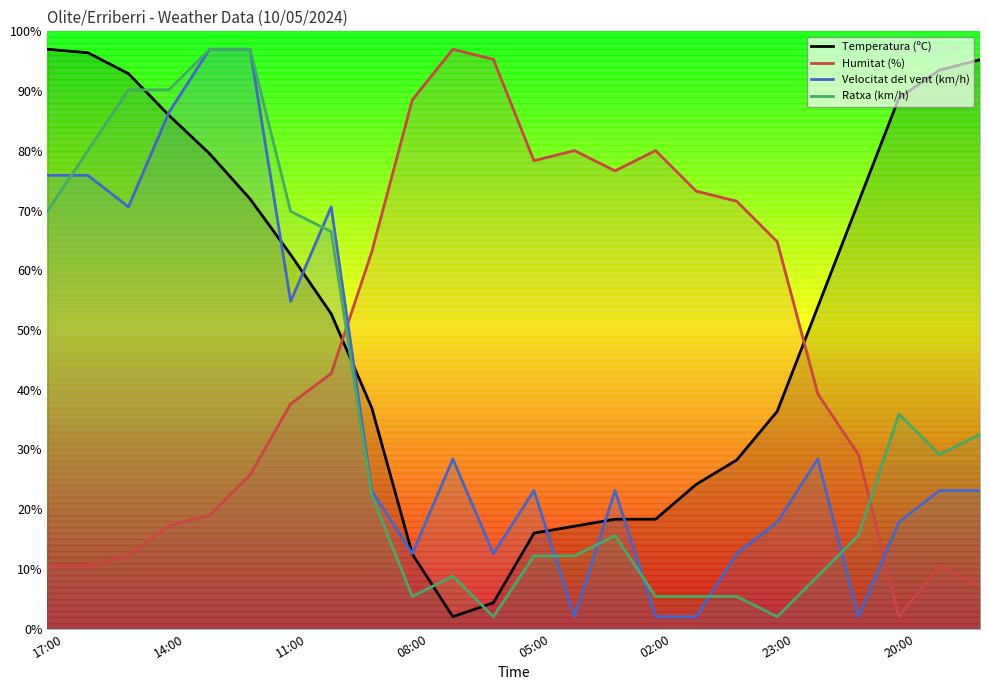

In Ratxa (km/h), how many points are higher than both neighbors (excluding endpoints)?

3